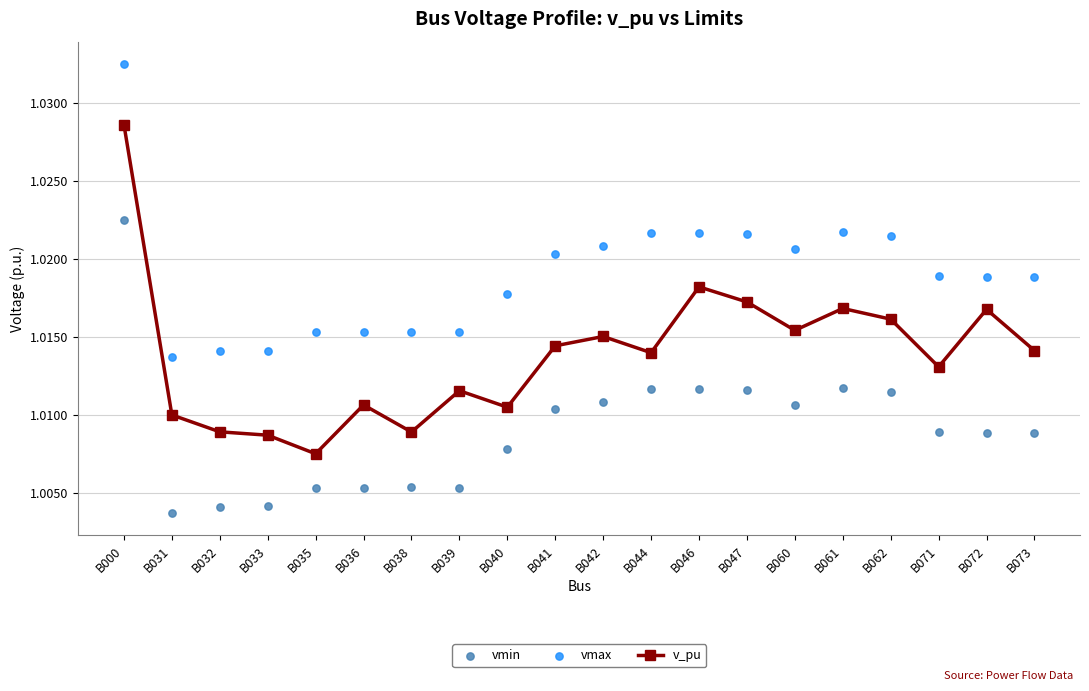

Which series has the widest spread of Y values?

v_pu